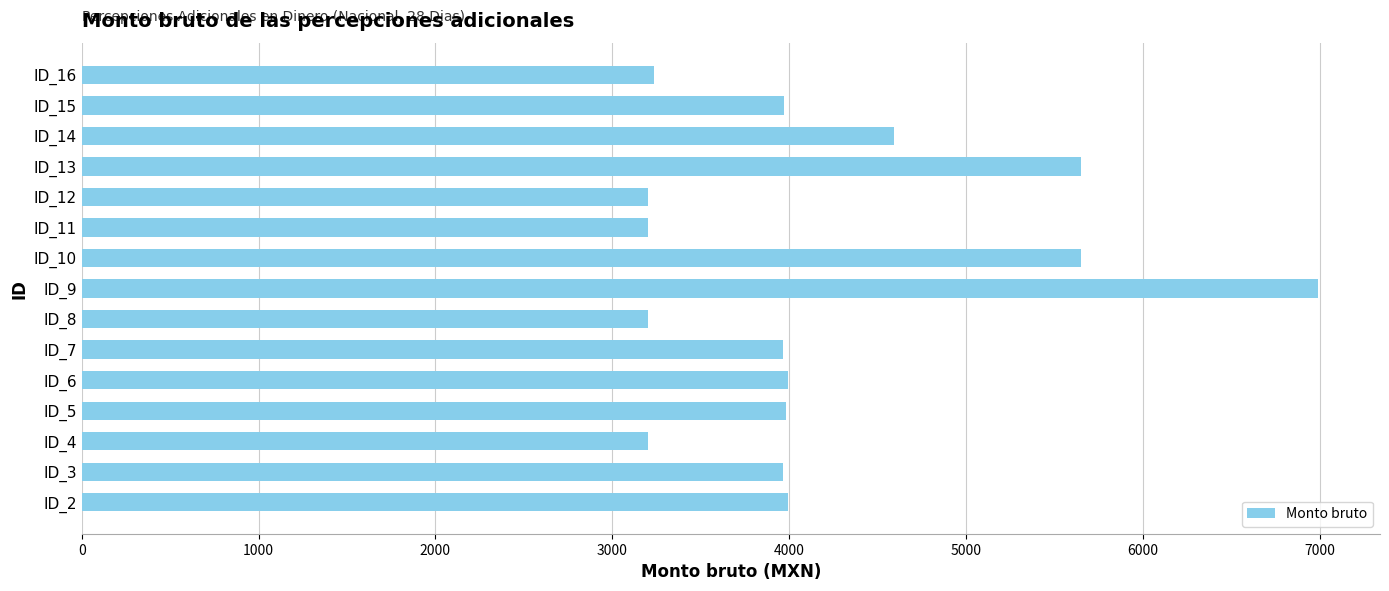

What is the greatest value displayed?

6992.3